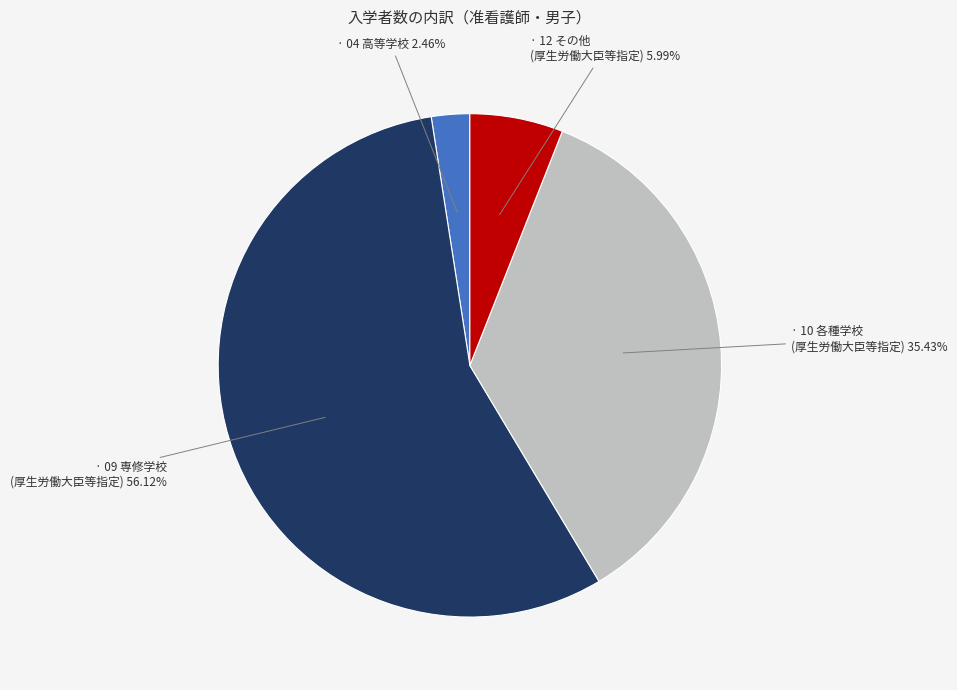

To the nearest percent, what is the average slice percentage?

25%